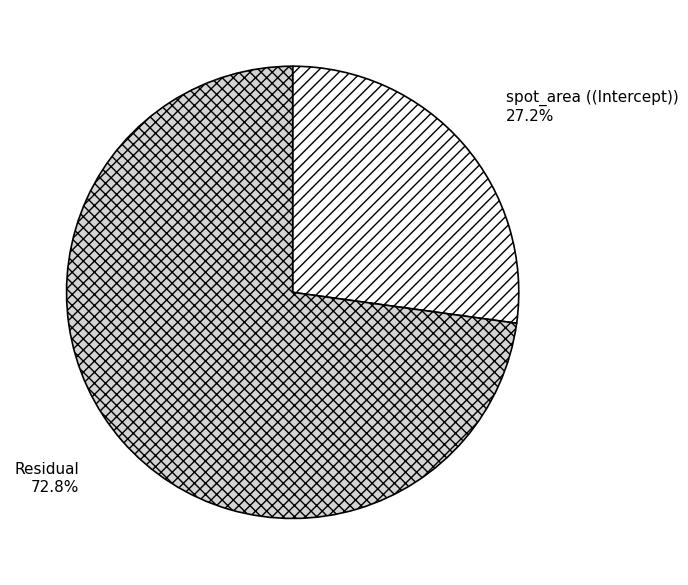

How many segments does this pie chart have?

2